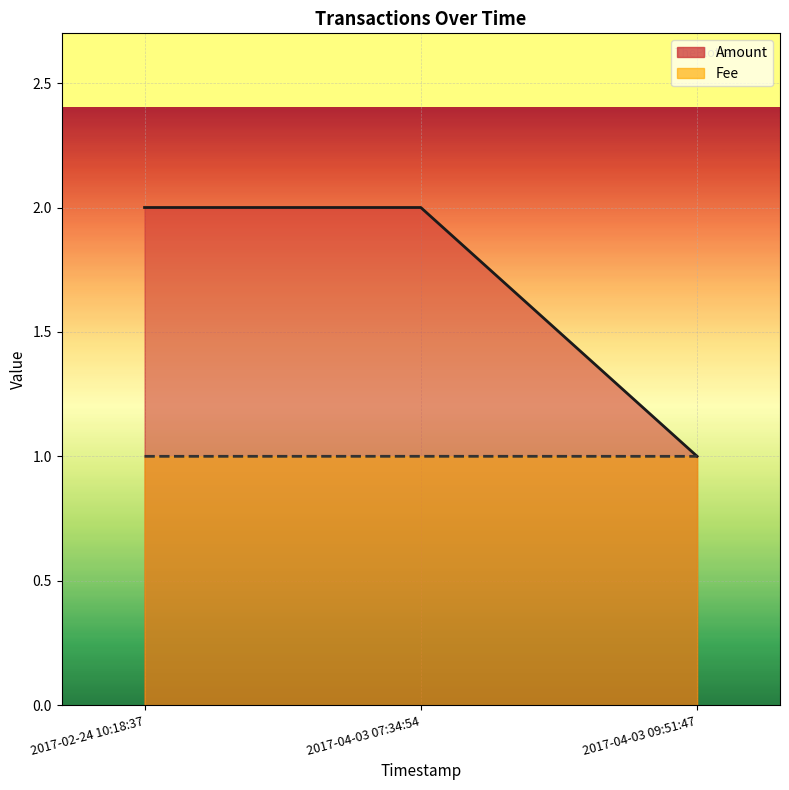

Which series has the largest range (max minus min)?

Amount